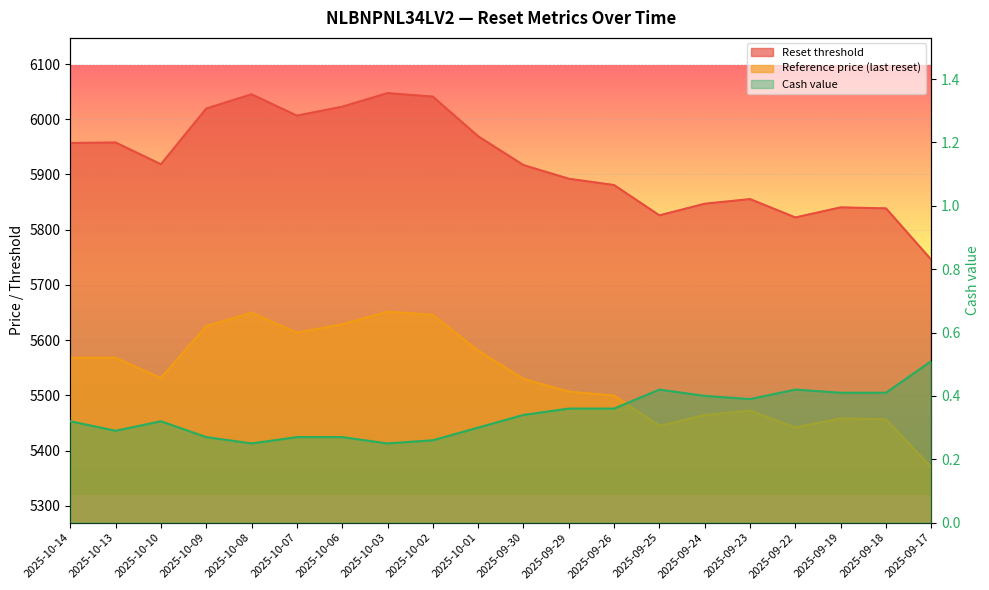

What is the difference between the maximum and second lowest values in the Cash value series?

0.3